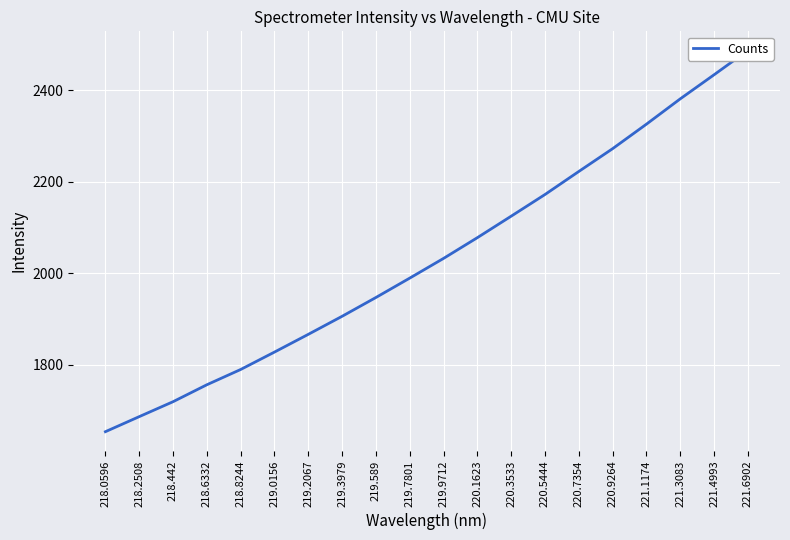

List the labels in order of value, smallest first.

218.0596, 218.2508, 218.442, 218.6332, 218.8244, 219.0156, 219.2067, 219.3979, 219.589, 219.7801, 219.9712, 220.1623, 220.3533, 220.5444, 220.7354, 220.9264, 221.1174, 221.3083, 221.4993, 221.6902